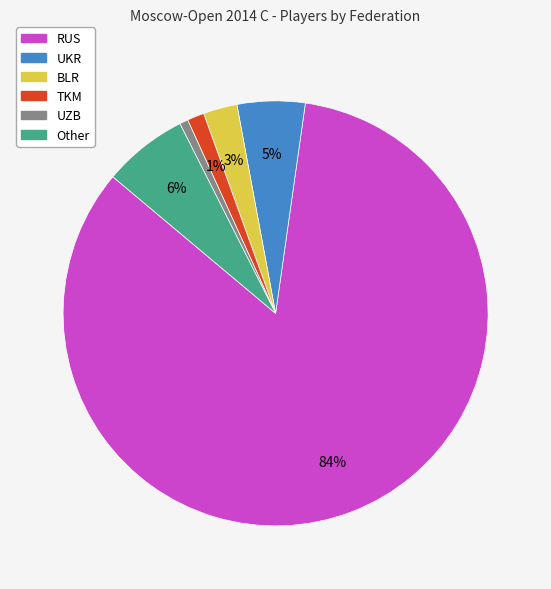

True or false: Other accounts for 6% of the total.

True